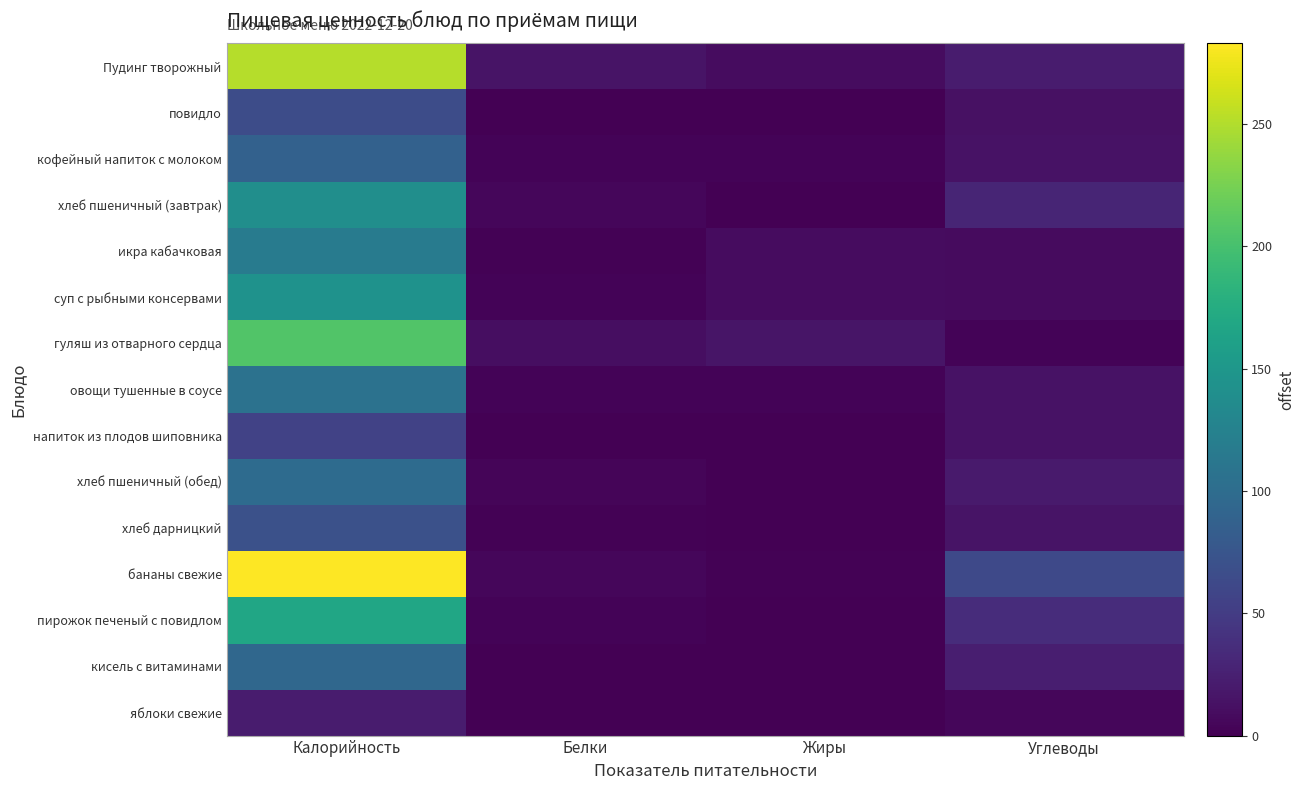

Reading left to right, list all the values displayed in this chart.

Пудинг творожный: Калорийность=252.0	Белки=15.0	Жиры=9.0	Углеводы=22.0
повидло: Калорийность=65.4	Белки=0.1	Жиры=0.0	Углеводы=13.0
кофейный напиток с молоком: Калорийность=88.0	Белки=3.0	Жиры=3.0	Углеводы=14.0
хлеб пшеничный (завтрак): Калорийность=140.0	Белки=4.6	Жиры=0.5	Углеводы=29.5
икра кабачковая: Калорийность=118.0	Белки=2.0	Жиры=9.0	Углеводы=8.0
суп с рыбными консервами: Калорийность=144.0	Белки=3.0	Жиры=9.0	Углеводы=8.0
гуляш из отварного сердца: Калорийность=206.0	Белки=11.0	Жиры=16.0	Углеводы=3.0
овощи тушенные в соусе: Калорийность=107.0	Белки=3.0	Жиры=3.0	Углеводы=14.0
напиток из плодов шиповника: Калорийность=56.0	Белки=0.0	Жиры=0.0	Углеводы=14.0
хлеб пшеничный (обед): Калорийность=99.0	Белки=3.4	Жиры=0.7	Углеводы=19.9
хлеб дарницкий: Калорийность=70.0	Белки=2.0	Жиры=0.2	Углеводы=15.0
бананы свежие: Калорийность=283.0	Белки=5.0	Жиры=2.0	Углеводы=63.0
пирожок печеный с повидлом: Калорийность=167.0	Белки=3.0	Жиры=1.0	Углеводы=36.0
кисель с витаминами: Калорийность=95.0	Белки=0.0	Жиры=0.0	Углеводы=24.0
яблоки свежие: Калорийность=22.0	Белки=0.0	Жиры=0.0	Углеводы=5.0